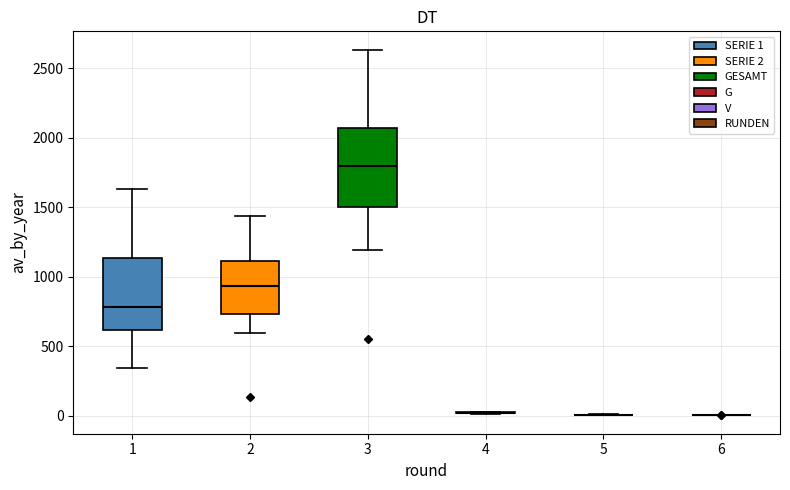

Where does the median line of the box at x = 1 sit on the y-axis? The values are not printed on the chart, so give them approximately, as read against the axis.

800